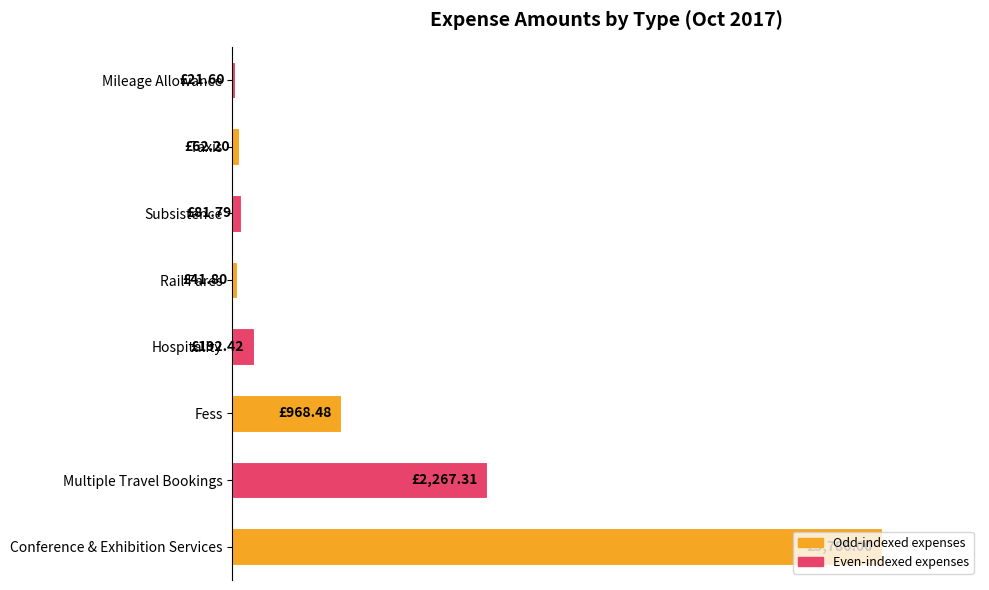

Count the number of data series in this chart.

1